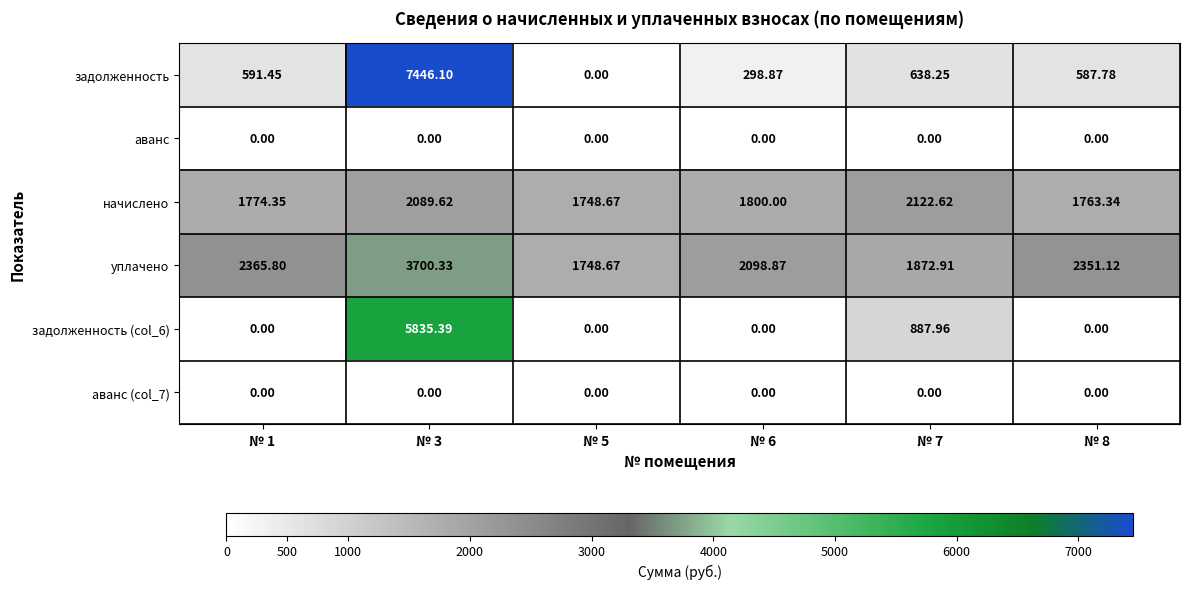

Which series has the largest range (max minus min)?

задолженность